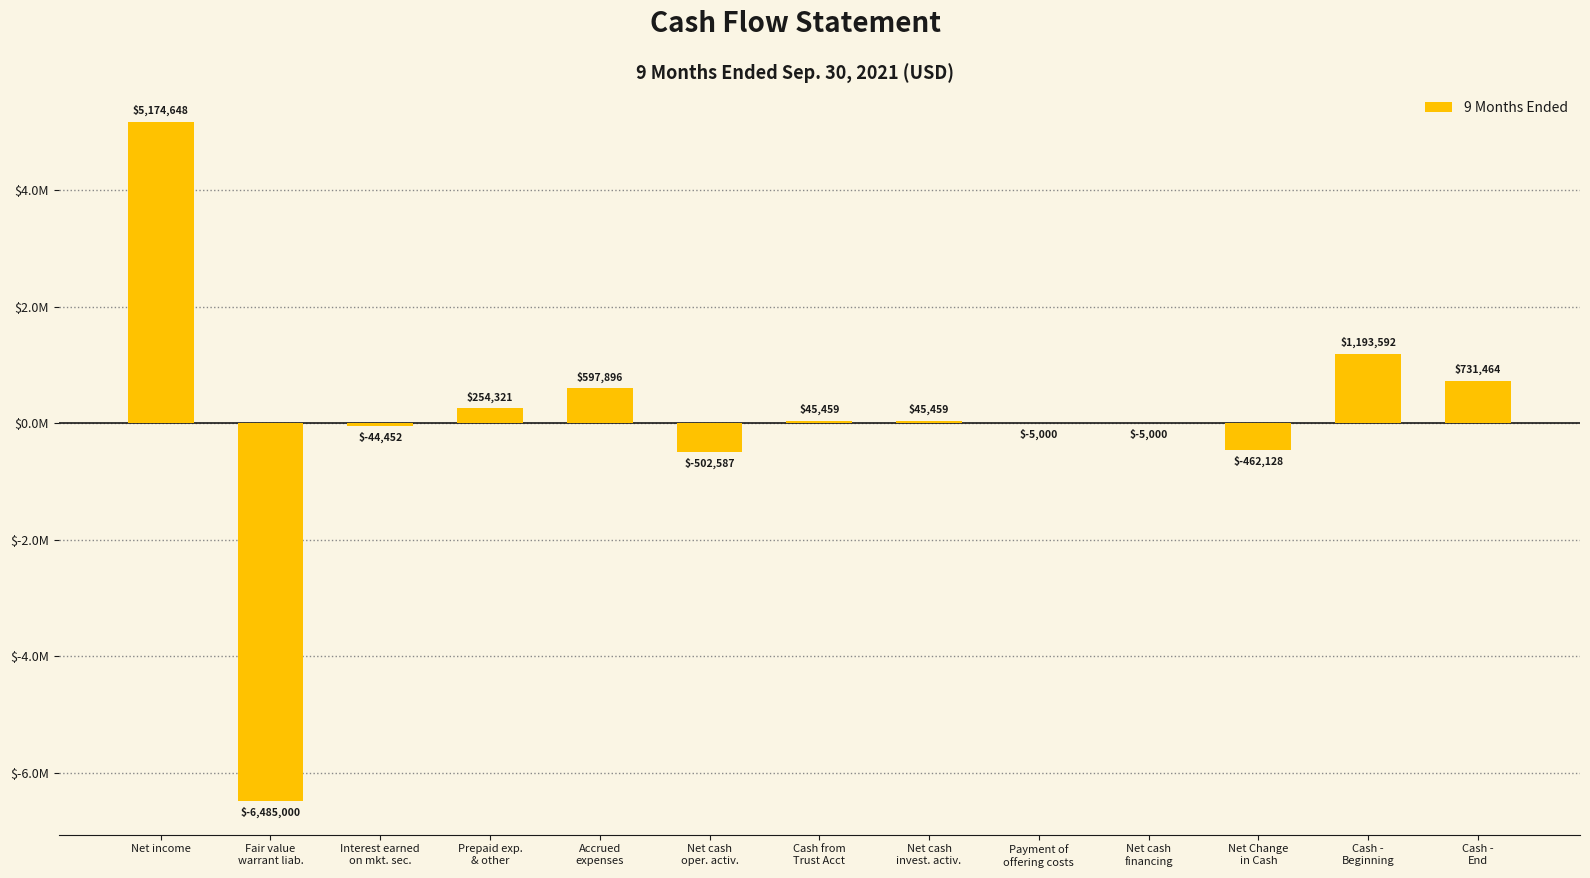

Rank the categories by value from highest to lowest.

Net income, Cash -
Beginning, Cash -
End, Accrued
expenses, Prepaid exp.
& other, Cash from
Trust Acct, Net cash
invest. activ., Payment of
offering costs, Net cash
financing, Interest earned
on mkt. sec., Net Change
in Cash, Net cash
oper. activ., Fair value
warrant liab.